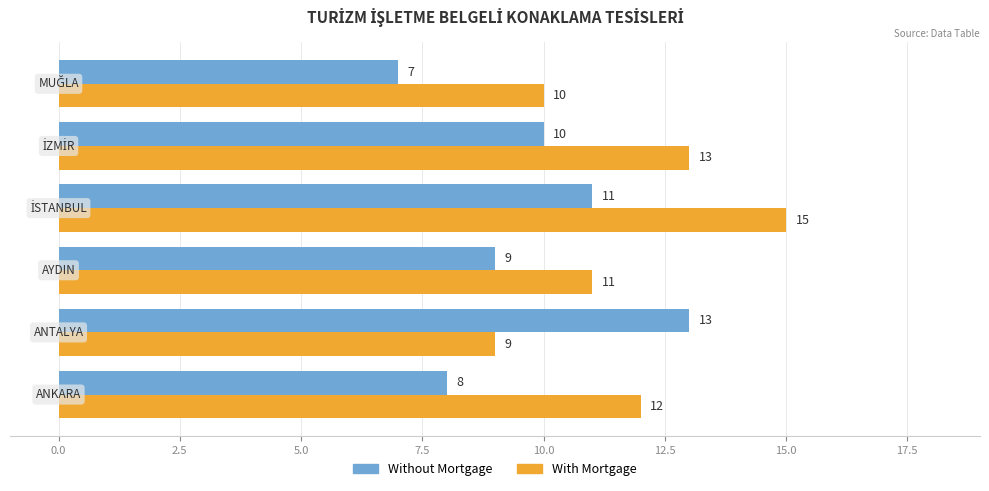

List the series in order of their peak value, highest first.

With Mortgage, Without Mortgage